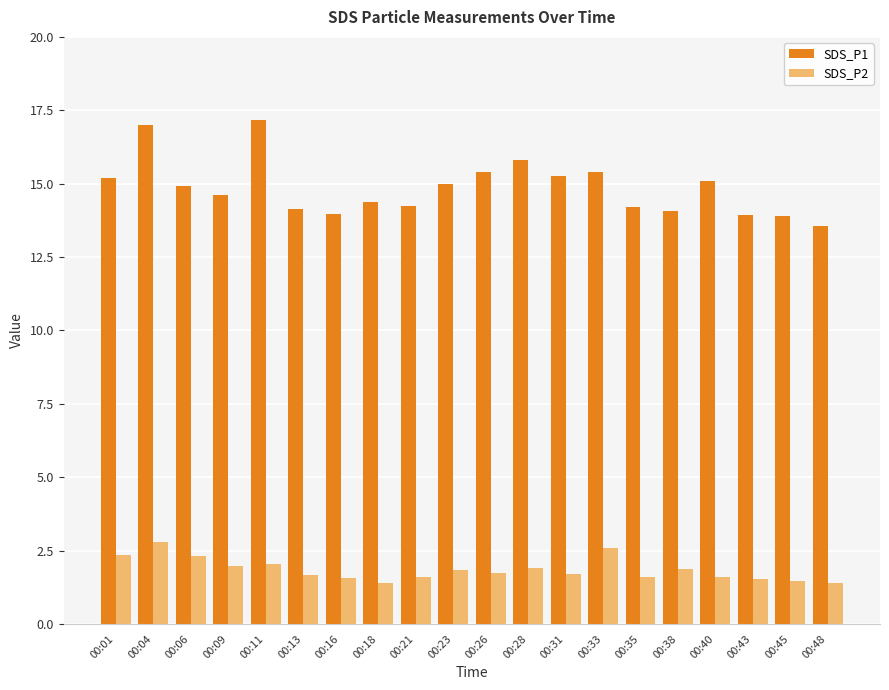

At which category is the sum across all series the highest?

00:04